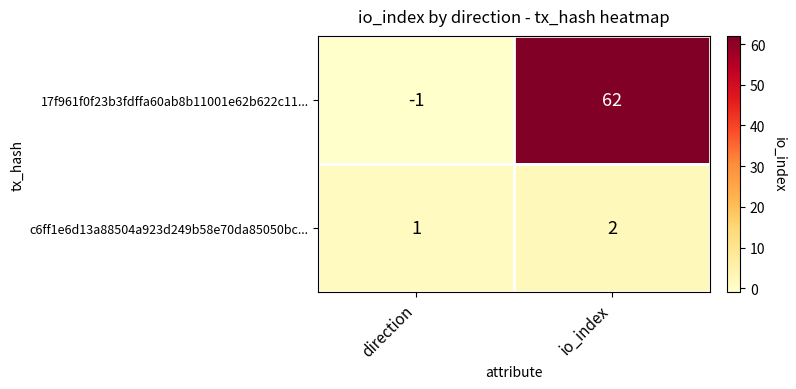

List the labels in order of 17f961f0f23b3fdffa60ab8b11001e62b622c11... value, largest first.

io_index, direction